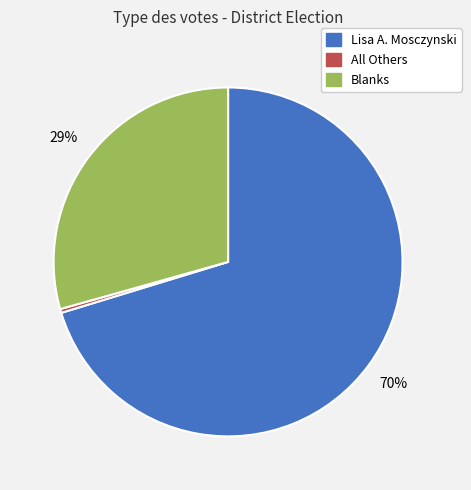

Do Blanks and All Others together represent more than half of the pie?

No